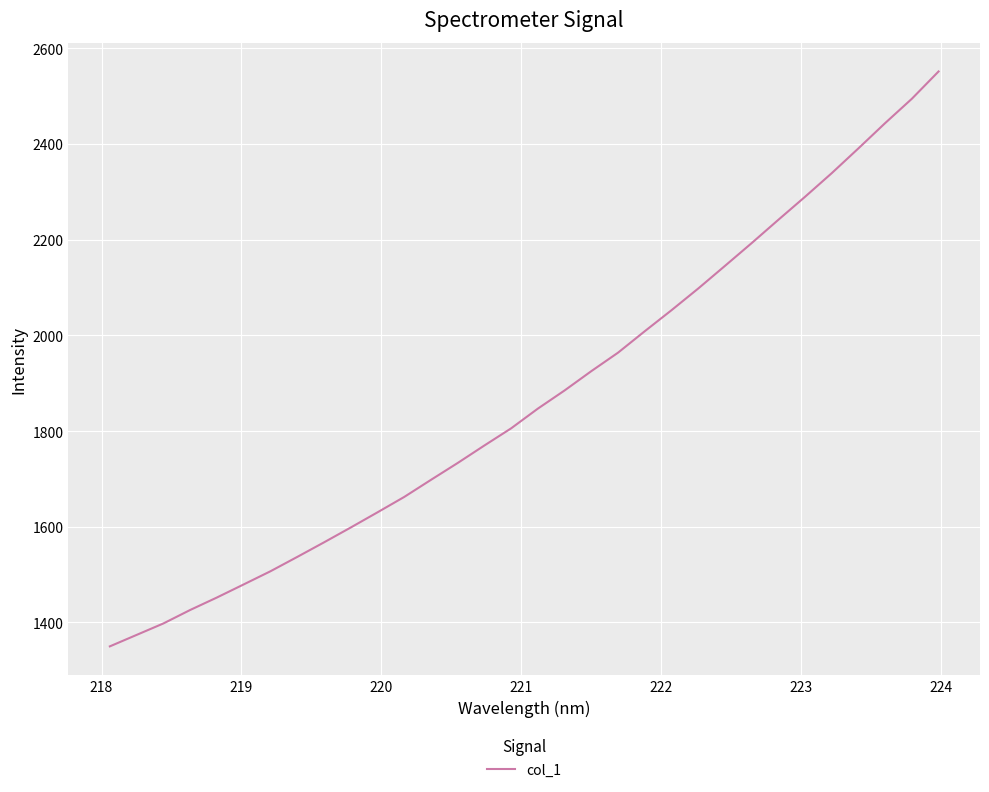

What is the difference between the maximum and minimum values?

1201.6